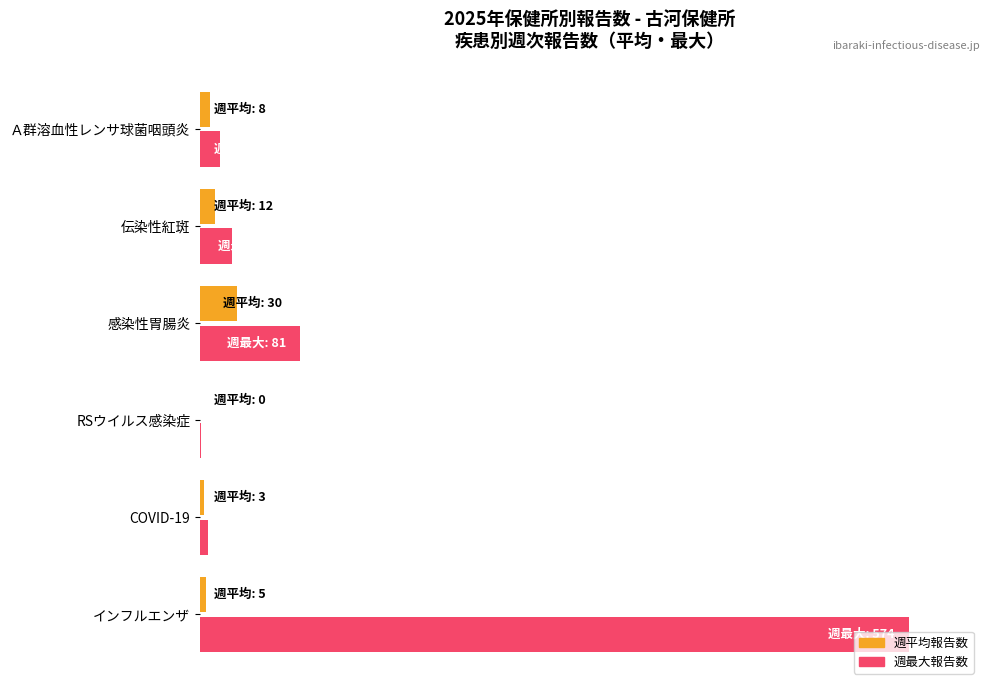

The Average count series shows 0.9 at インフルエンザ. True or false?

True